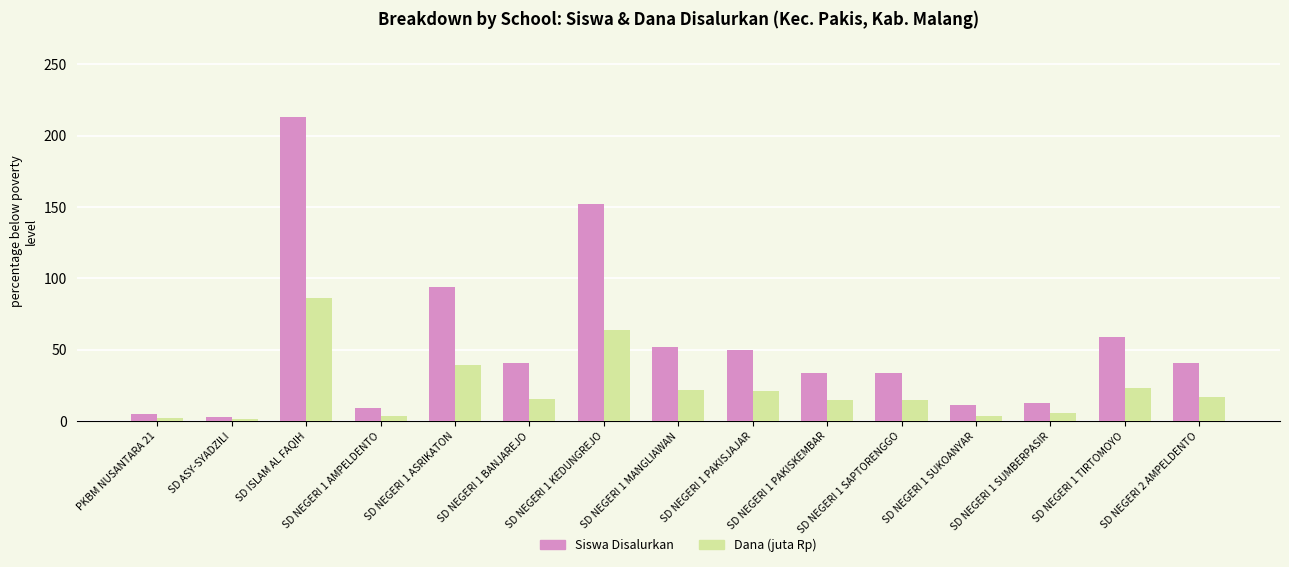

Read the Siswa Disalurkan value at SD NEGERI 1 KEDUNGREJO.

152.0